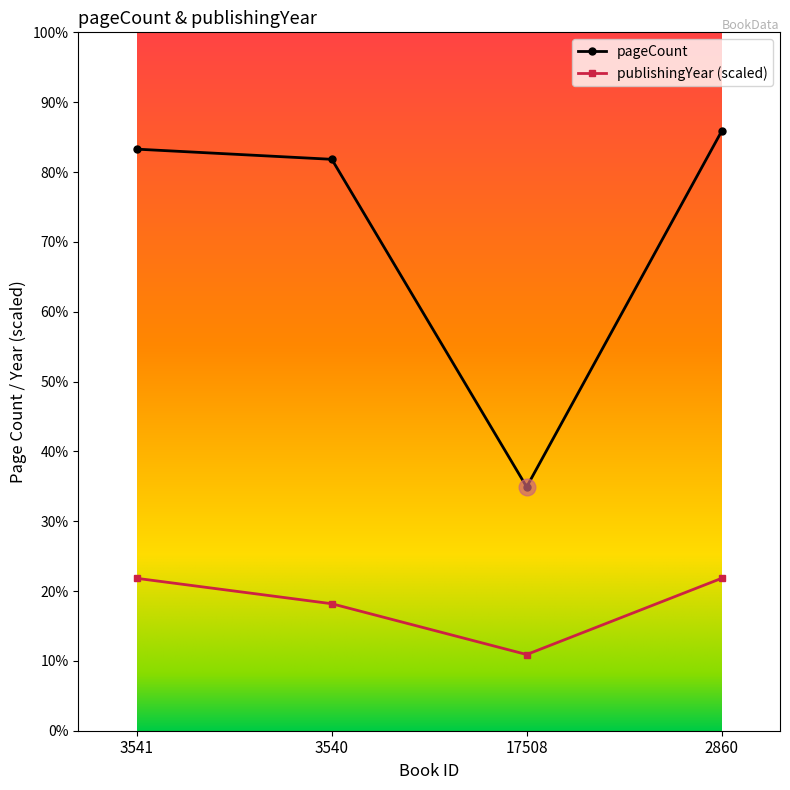

Does the chart have visible grid lines?

No